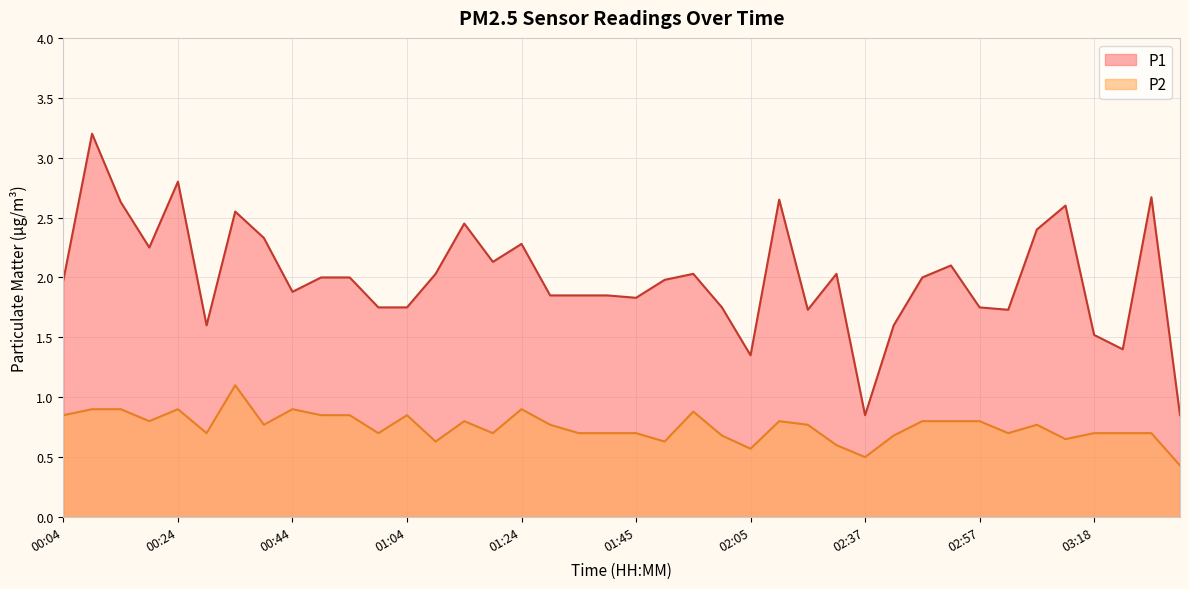

Where is the first local maximum for P2?

00:24